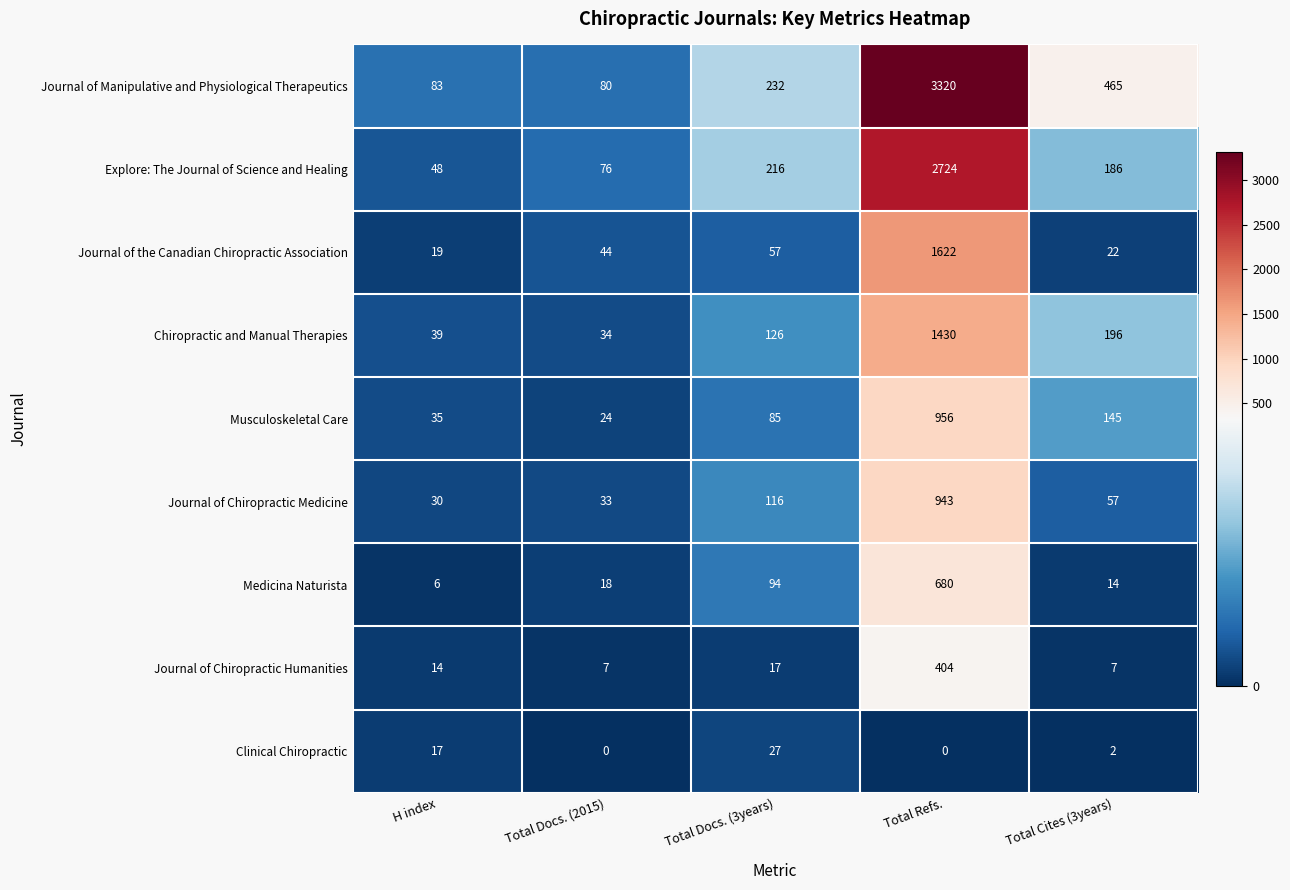

At which category is the sum across all series the highest?

Total Refs.